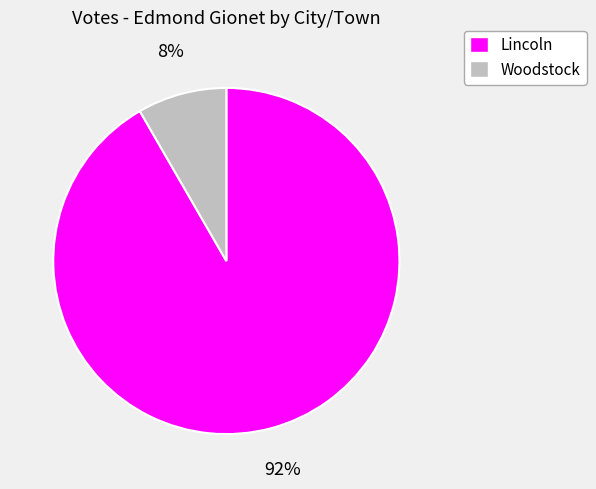

Is it true that Woodstock is 16% of the pie?

False